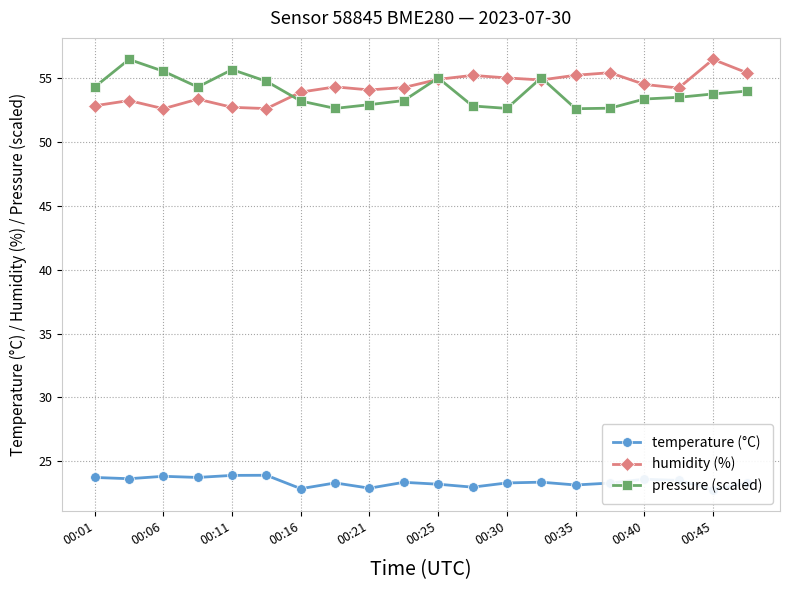

What is the approximate value of pressure (scaled) at 00:40?

53.4